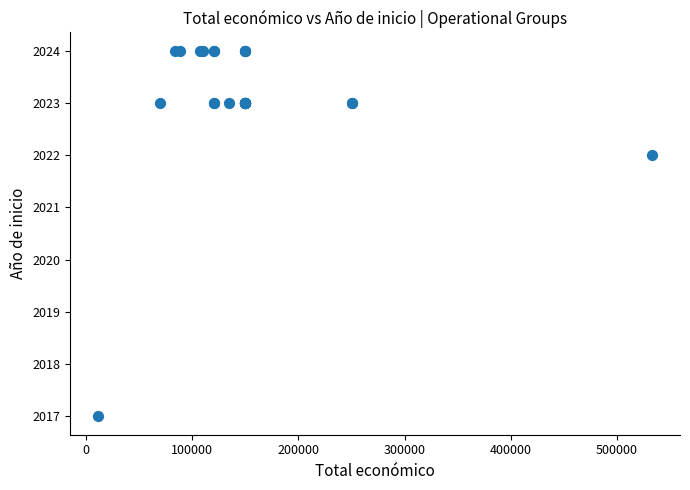

What Y value in the scatter plot is closest to 2020?

2022